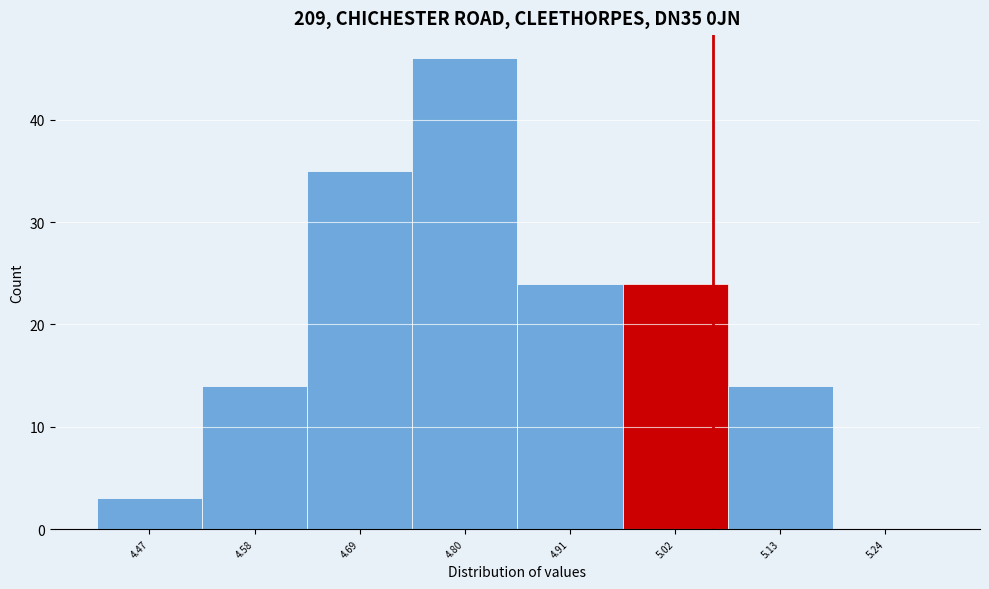

Reading left to right, transcribe this chart: for each bar, give the range it covers on the x-axis and its height. Neither the bar edges nor the heights are printed on the chart, so give them approximately, as read against the axes.

4.415 to 4.525: 3
4.525 to 4.635: 14
4.635 to 4.745: 35
4.745 to 4.855: 46
4.855 to 4.965: 24
4.965 to 5.075: 24
5.075 to 5.185: 14
5.185 to 5.295: 0